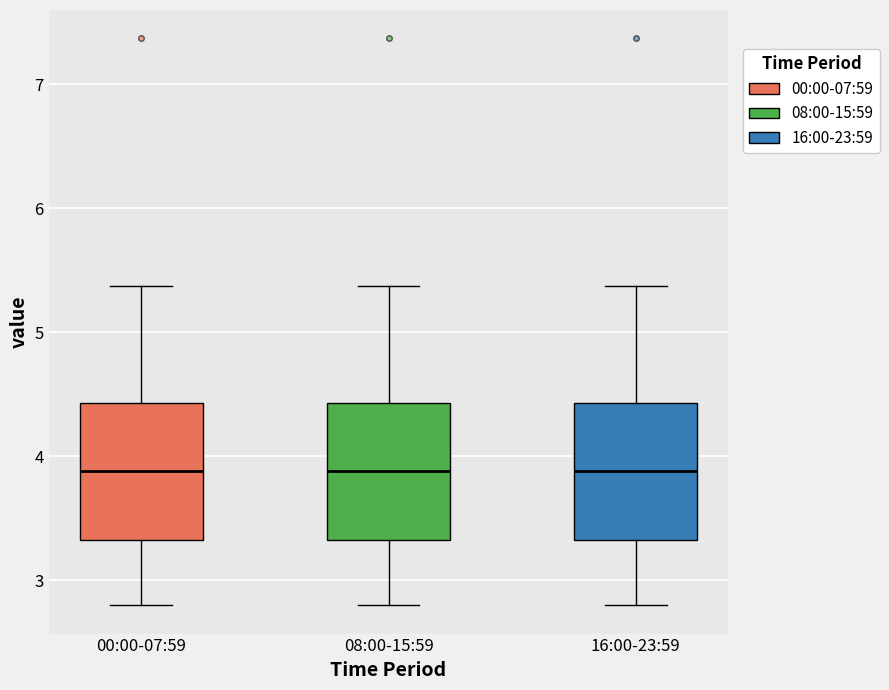

Reading left to right, read every box against the y-axis: the position of its median line, the range the box covers, and the ends of its whiskers. The values are not printed on the chart, so give them approximately, as read against the axis.

00:00-07:59: median 3.9, box 3.3 to 4.4, whiskers 2.8 to 5.4
08:00-15:59: median 3.9, box 3.3 to 4.4, whiskers 2.8 to 5.4
16:00-23:59: median 3.9, box 3.3 to 4.4, whiskers 2.8 to 5.4